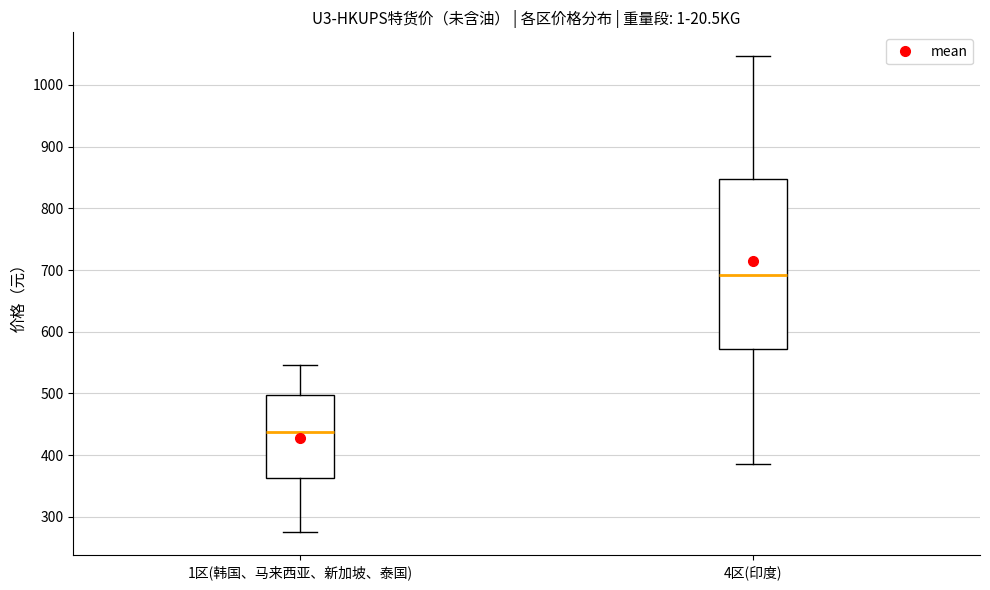

Reading left to right, read every box against the y-axis: the position of its median line, the range the box covers, and the ends of its whiskers. The values are not printed on the chart, so give them approximately, as read against the axis.

1区(韩国、马来西亚、新加坡、泰国): median 440, box 360 to 500, whiskers 280 to 550
4区(印度): median 690, box 570 to 850, whiskers 390 to 1050